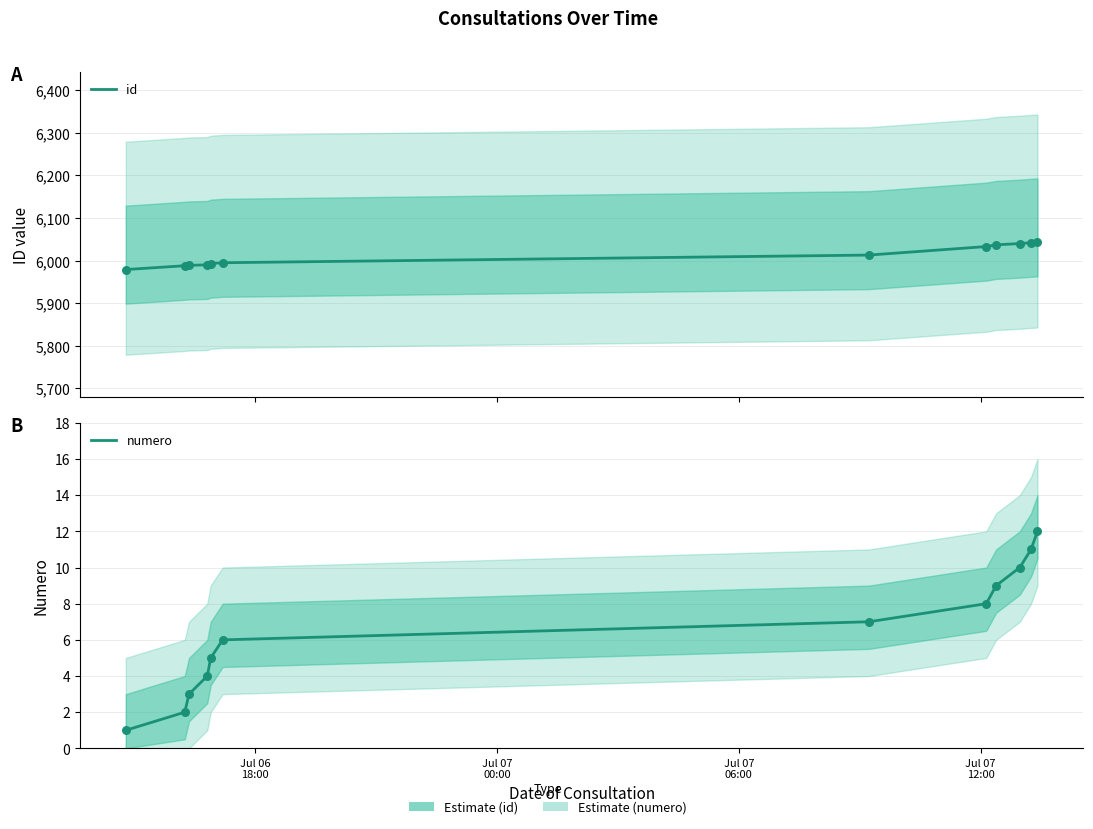

At how many categories does at least one series exceed 3684?

12